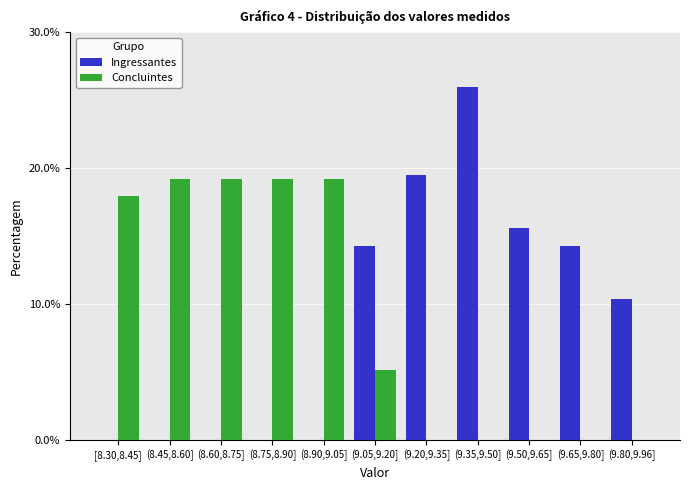

Reading right to left, extract all data points from this chart.

Ingressantes: (9.80,9.96]=10.4	(9.65,9.80]=14.3	(9.50,9.65]=15.6	(9.35,9.50]=26.0	(9.20,9.35]=19.5	(9.05,9.20]=14.3	(8.90,9.05]=0.0	(8.75,8.90]=0.0	(8.60,8.75]=0.0	(8.45,8.60]=0.0	[8.30,8.45]=0.0
Concluintes: (9.80,9.96]=0.0	(9.65,9.80]=0.0	(9.50,9.65]=0.0	(9.35,9.50]=0.0	(9.20,9.35]=0.0	(9.05,9.20]=5.1	(8.90,9.05]=19.2	(8.75,8.90]=19.2	(8.60,8.75]=19.2	(8.45,8.60]=19.2	[8.30,8.45]=17.9